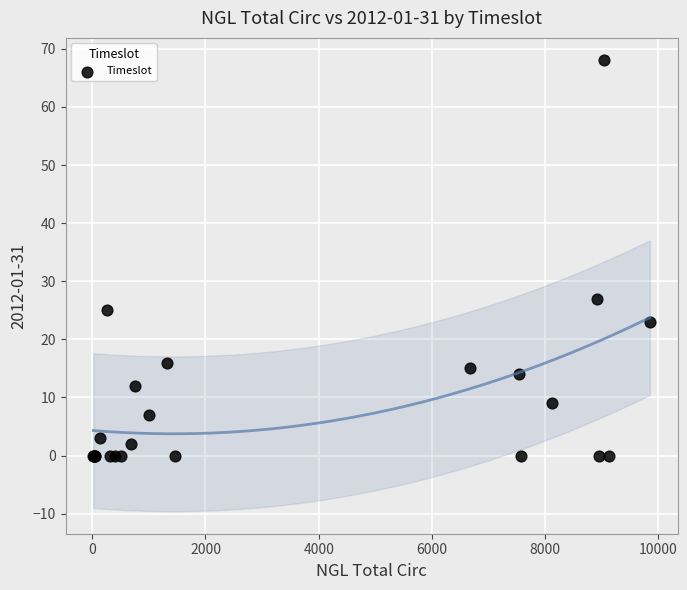

What Y value in the scatter plot is closest to 34?

27